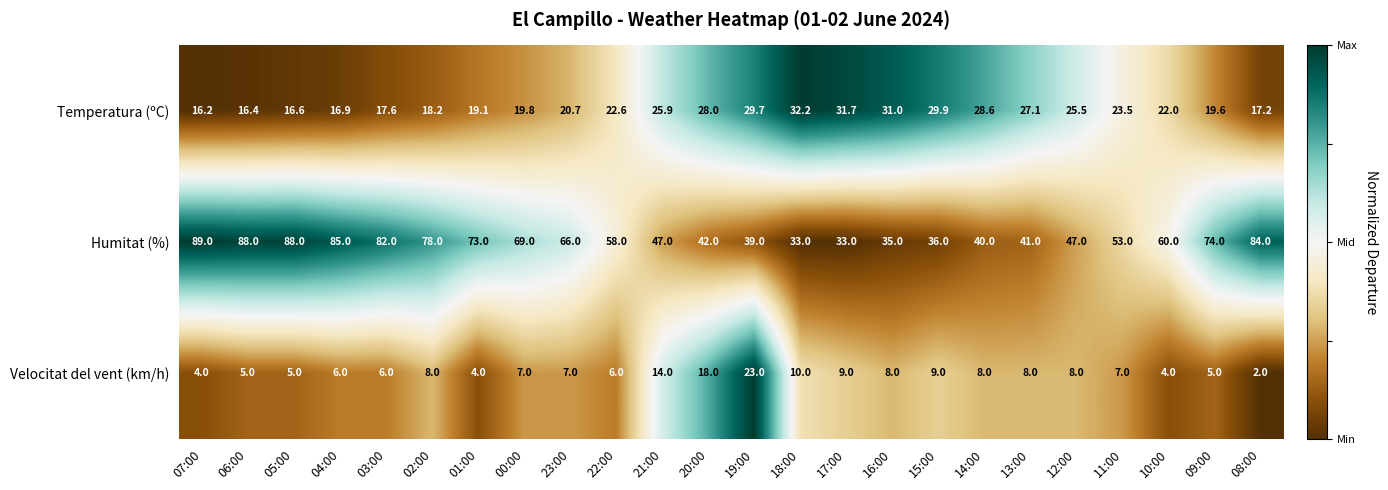

At which category is the sum across all series the highest?

05:00